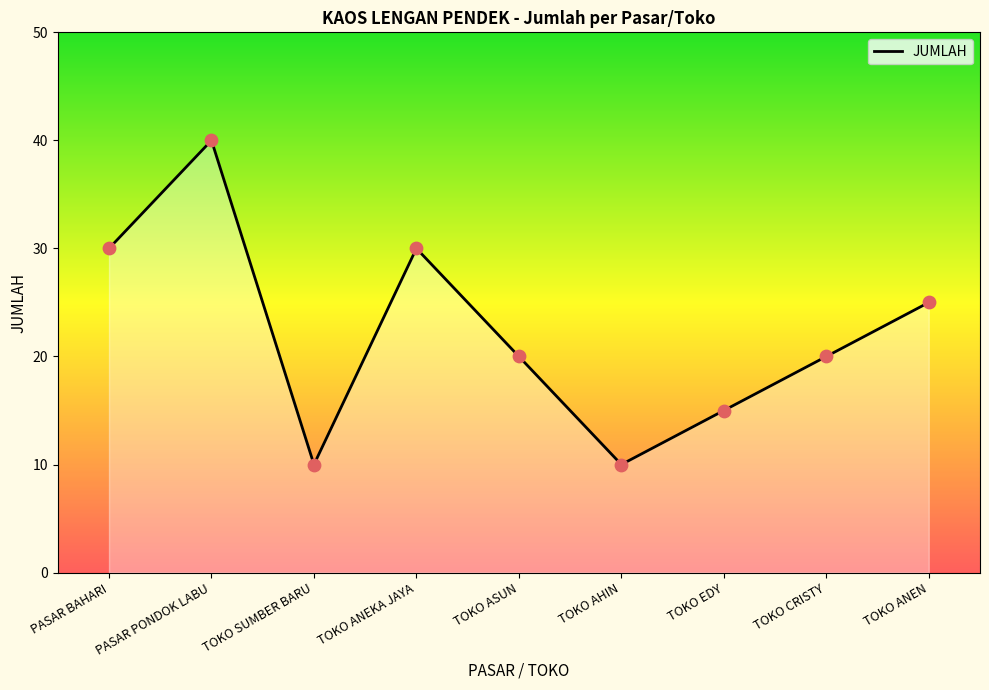

Approximately how many times larger is the value at TOKO ASUN compared to TOKO EDY?

1.3